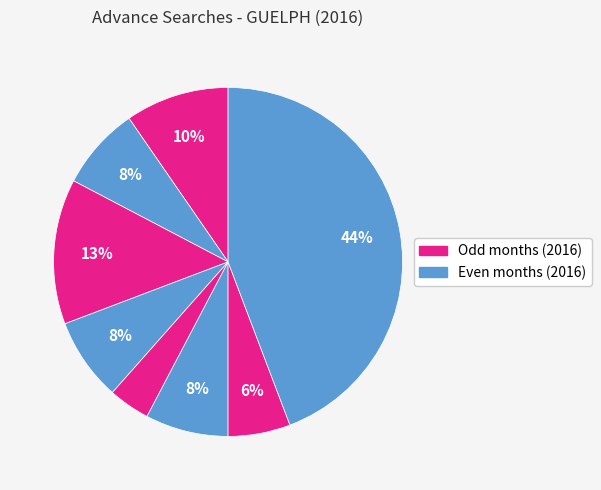

Count the number of slices in the pie.

8